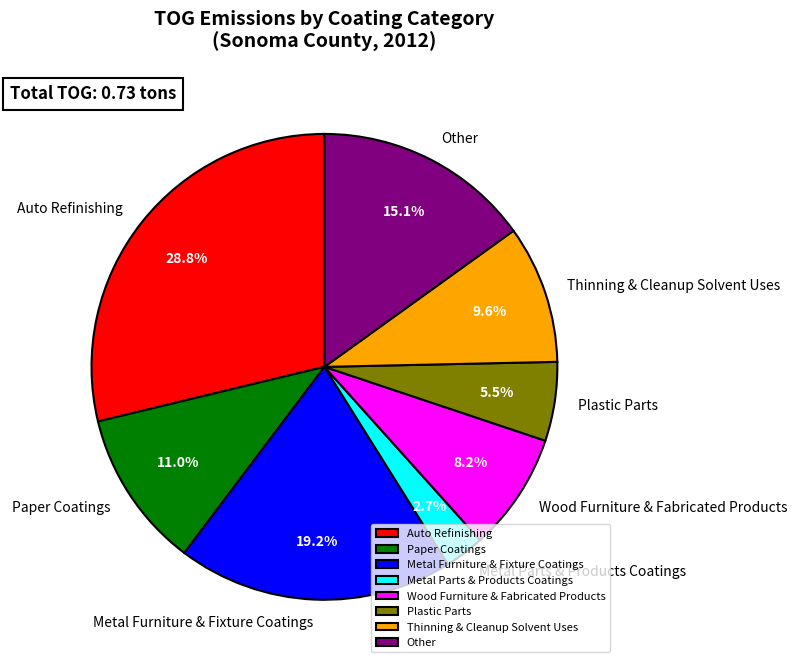

Rank the categories by value from lowest to highest.

Metal Parts & Products Coatings, Plastic Parts, Wood Furniture & Fabricated Products, Thinning & Cleanup Solvent Uses, Paper Coatings, Other, Metal Furniture & Fixture Coatings, Auto Refinishing